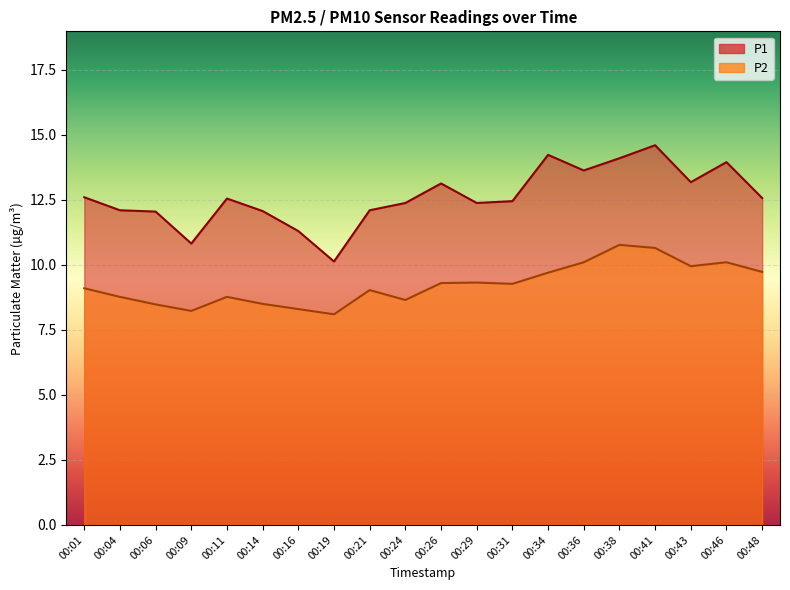

At which category is the sum across all series the highest?

00:41